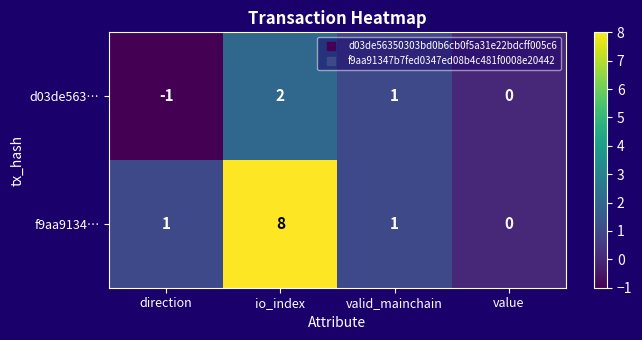

Reading right to left, extract all data points from this chart.

d03de563…: value=0	valid_mainchain=1	io_index=2	direction=-1
f9aa9134…: value=0	valid_mainchain=1	io_index=8	direction=1